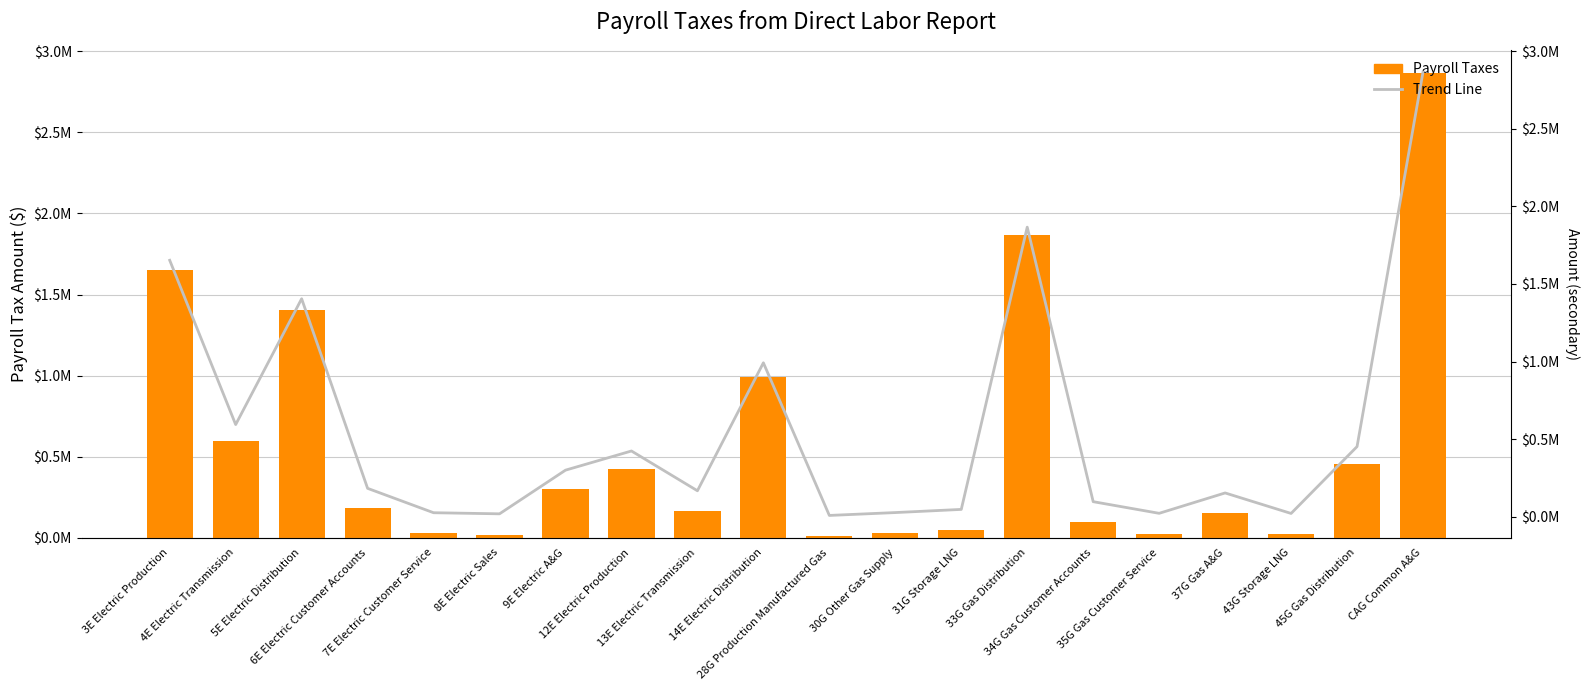

What is the value of the Payroll Taxes bar at the 5th from the left?

25497.5